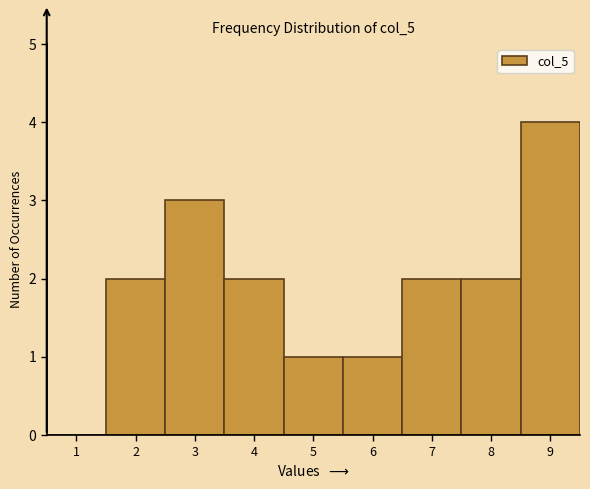

Reading left to right, list all the values displayed in this chart.

1=0	2=2	3=3	4=2	5=1	6=1	7=2	8=2	9=4